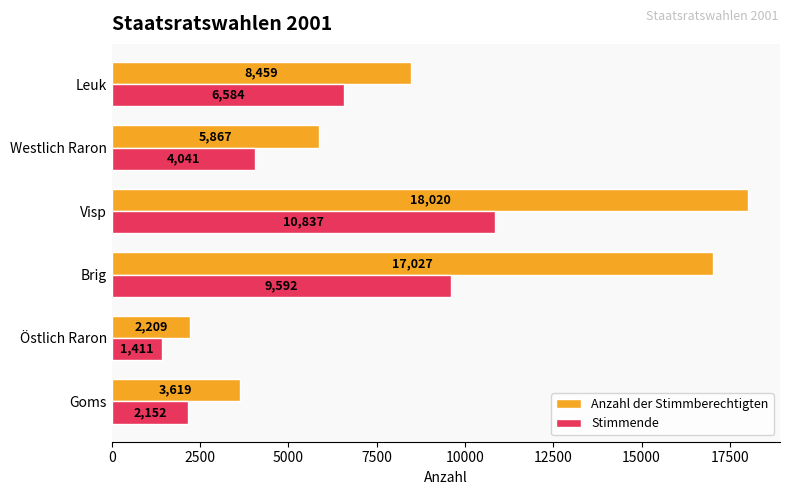

At which category is the sum across all series the highest?

Visp